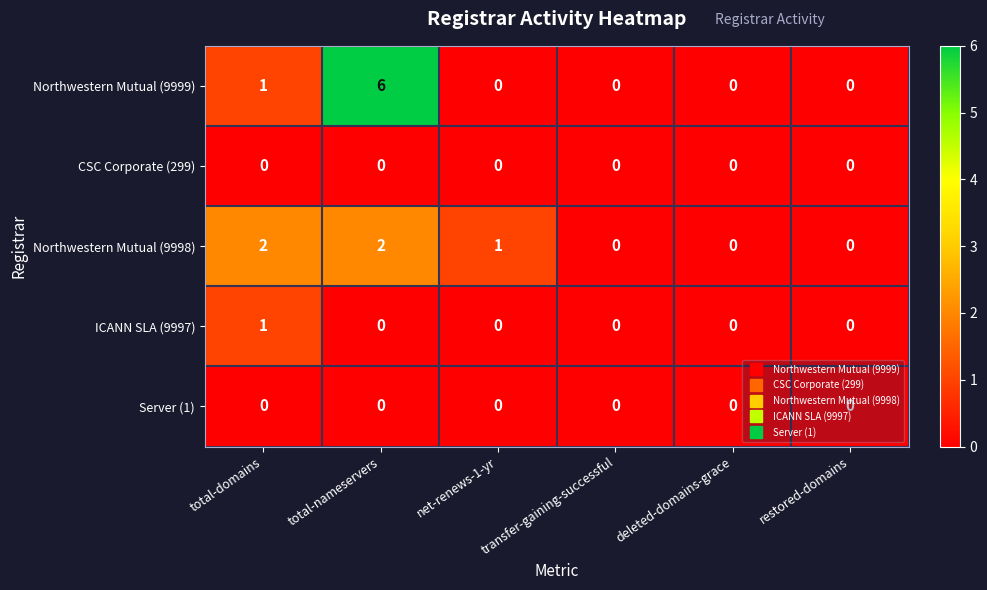

What is the difference between the highest and lowest values at total-nameservers?

6